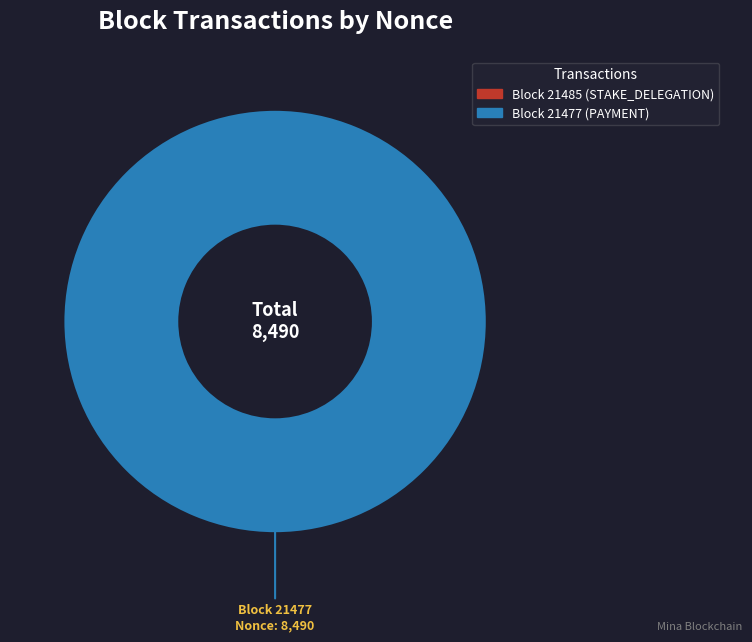

How many segments does this pie chart have?

2